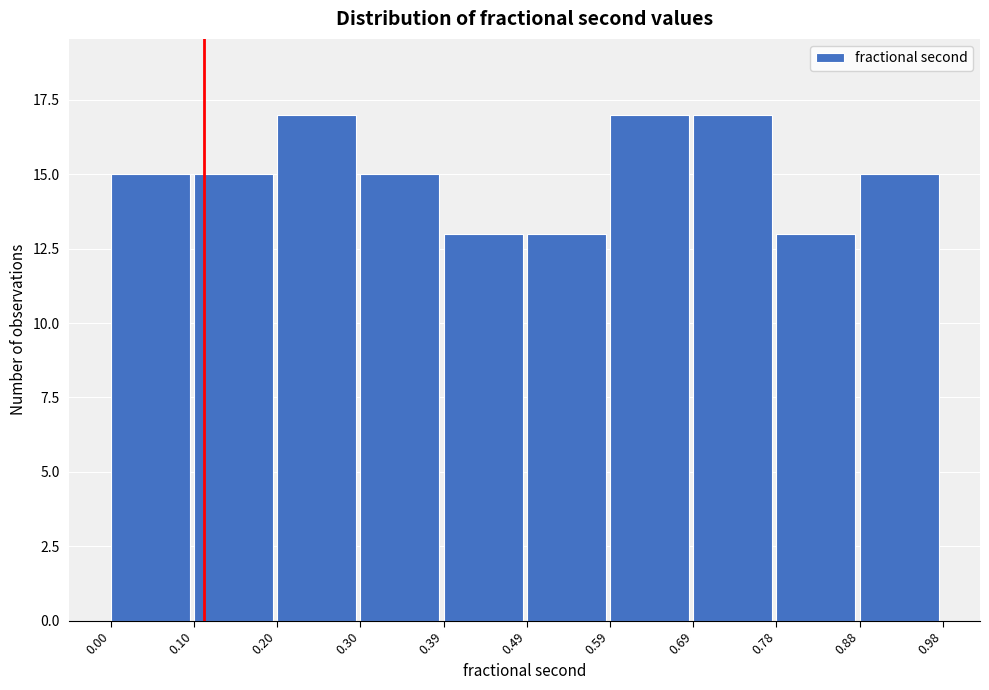

Reading left to right, list every bar in this chart as the range it spans on the x-axis followed by its height. The values are not printed on the chart, so give them approximately, as read against the axis.

0.00 to 0.10: 15
0.10 to 0.20: 15
0.20 to 0.30: 17
0.30 to 0.39: 15
0.39 to 0.49: 13
0.49 to 0.59: 13
0.59 to 0.69: 17
0.69 to 0.78: 17
0.78 to 0.88: 13
0.88 to 0.98: 15